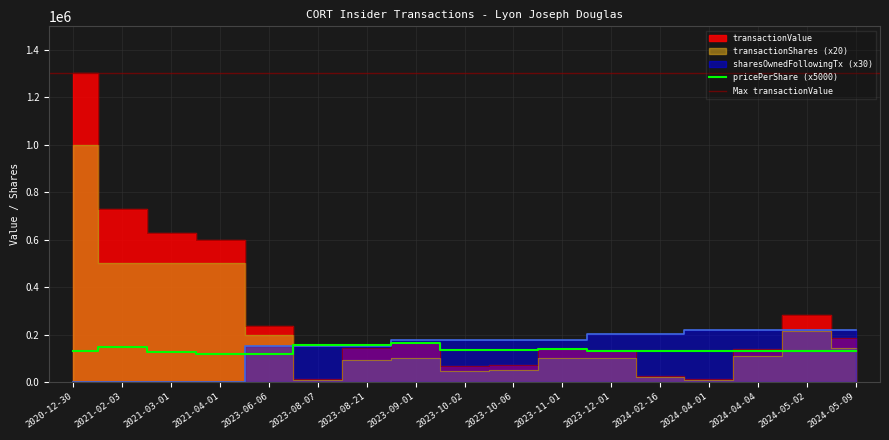

Which series has the largest range (max minus min)?

transactionValue